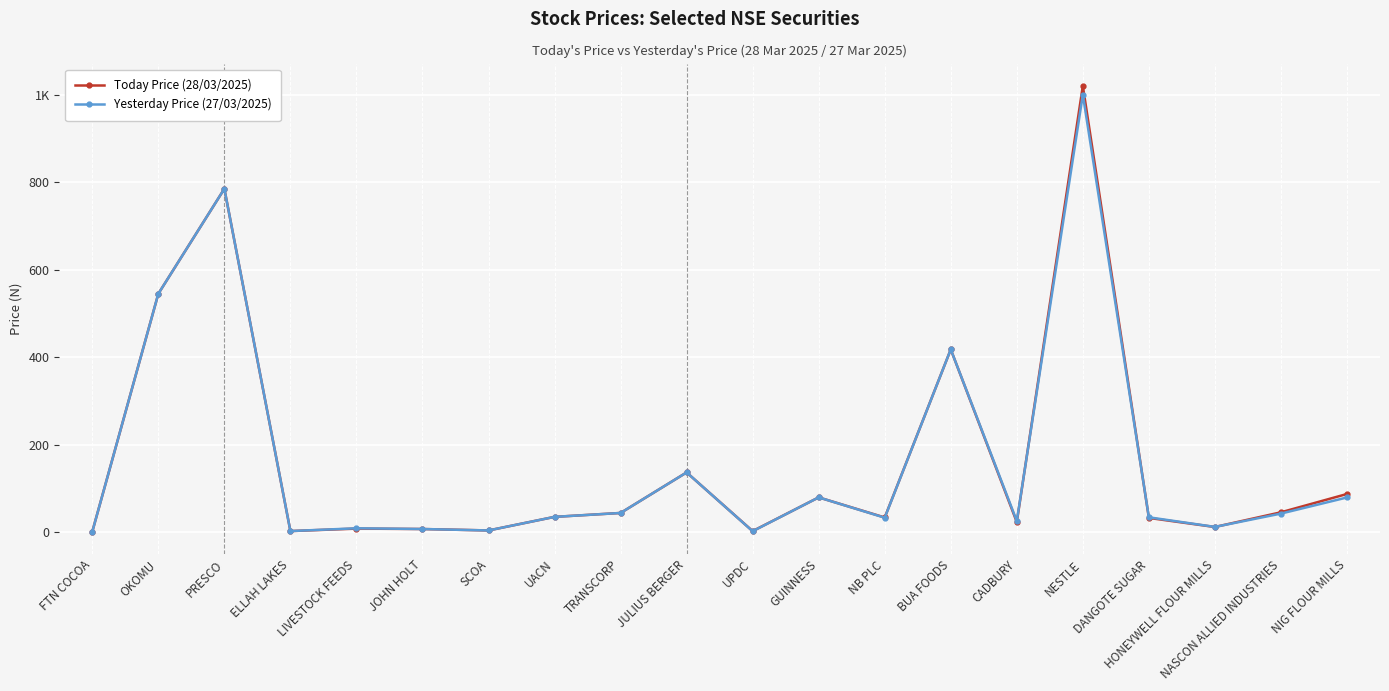

How many interior local valleys does the Yesterday Price (27/03/2025) series have?

6